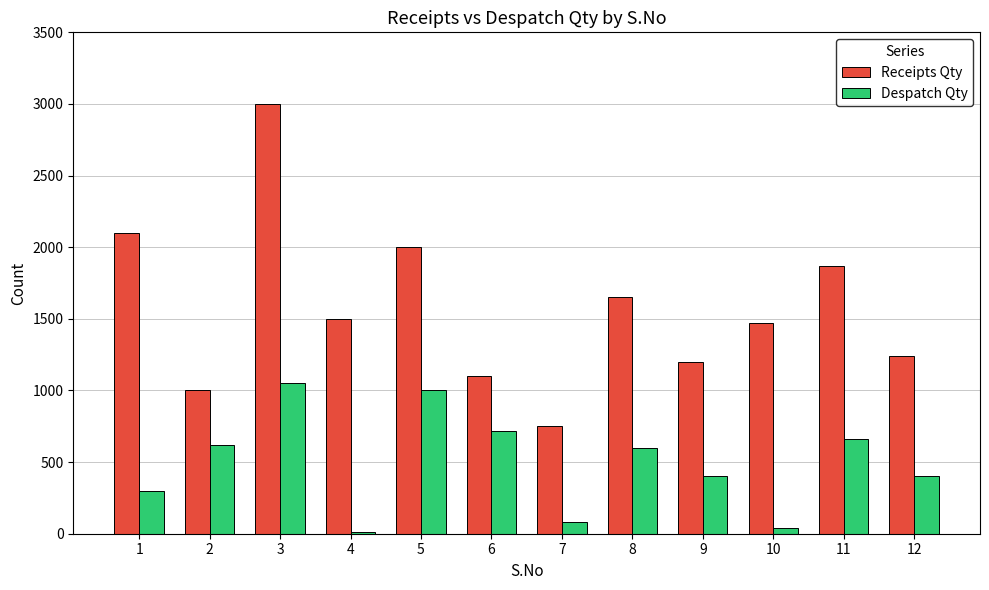

What is the sum of all Despatch Qty values?

5880